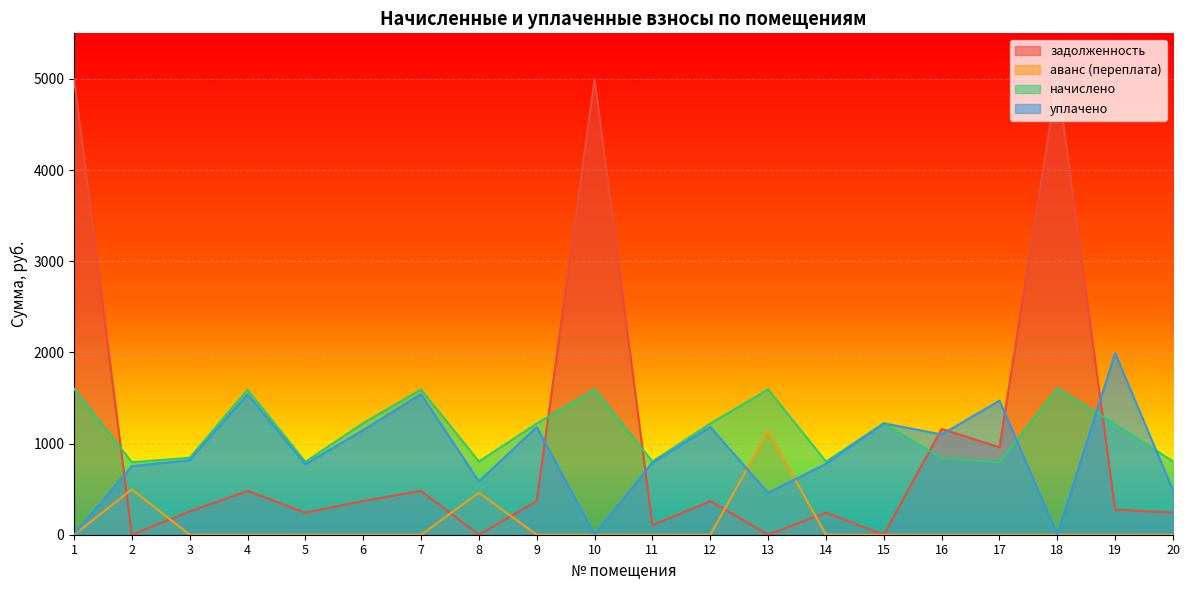

True or false: начислено and аванс (переплата) cross at least once.

False